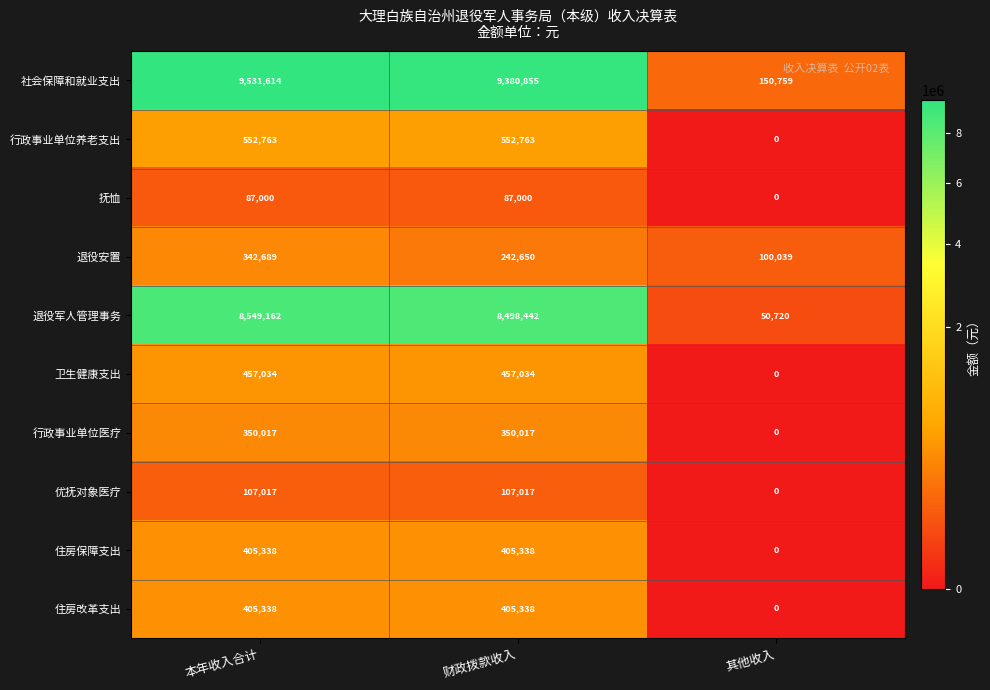

Which series has the largest range (max minus min)?

社会保障和就业支出